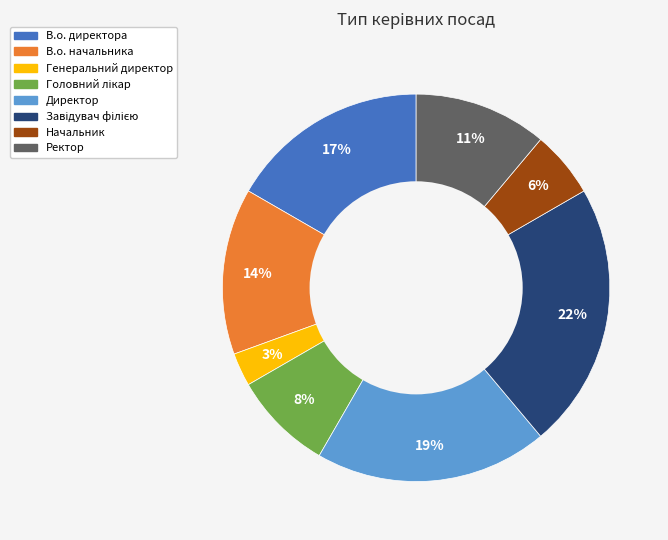

Approximately how many times larger is the value at Ректор compared to В.о. начальника?

0.8